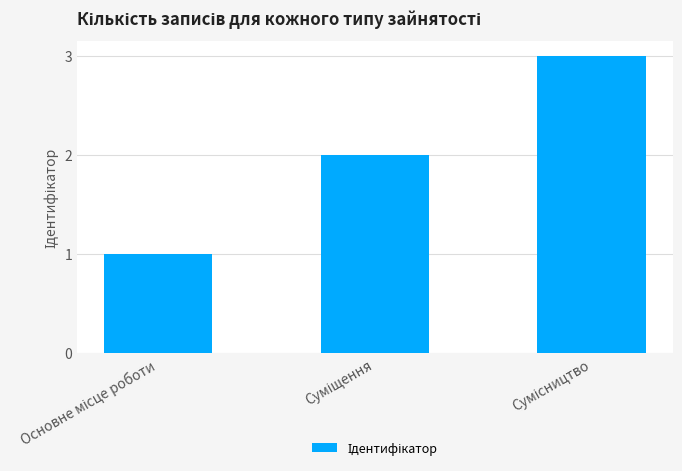

What is the sum of all values?

6